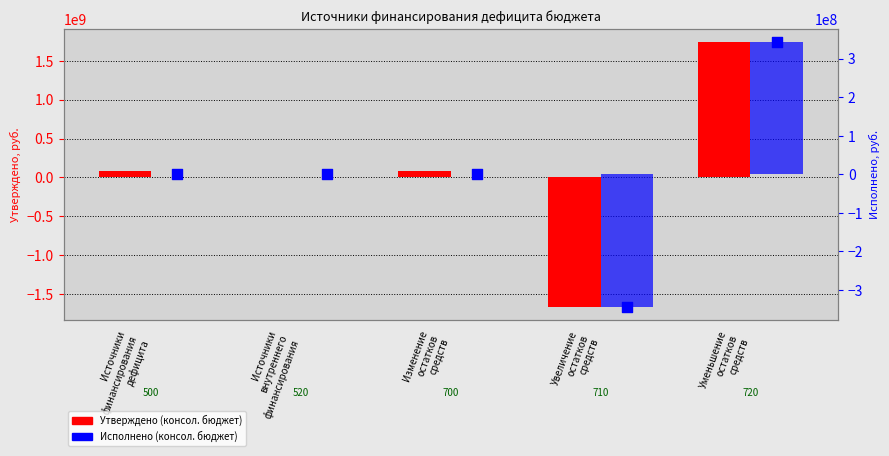

What are all the series names shown in the legend?

Утверждено (консол. бюджет), Исполнено (консол. бюджет)